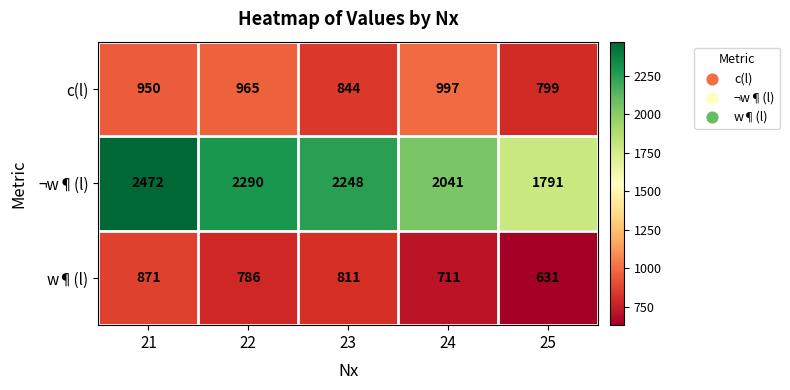

Between 22 and 23, which series saw the biggest shift?

c(l)